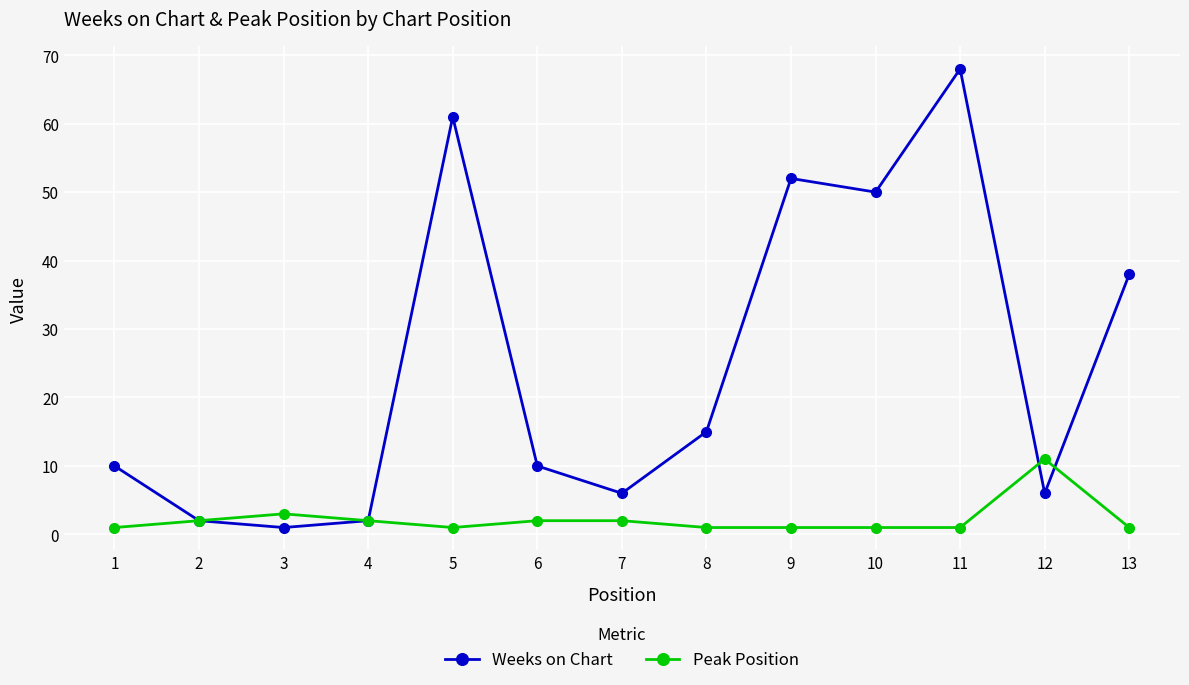

The value of Peak Position at 6 is 2. True or false?

True